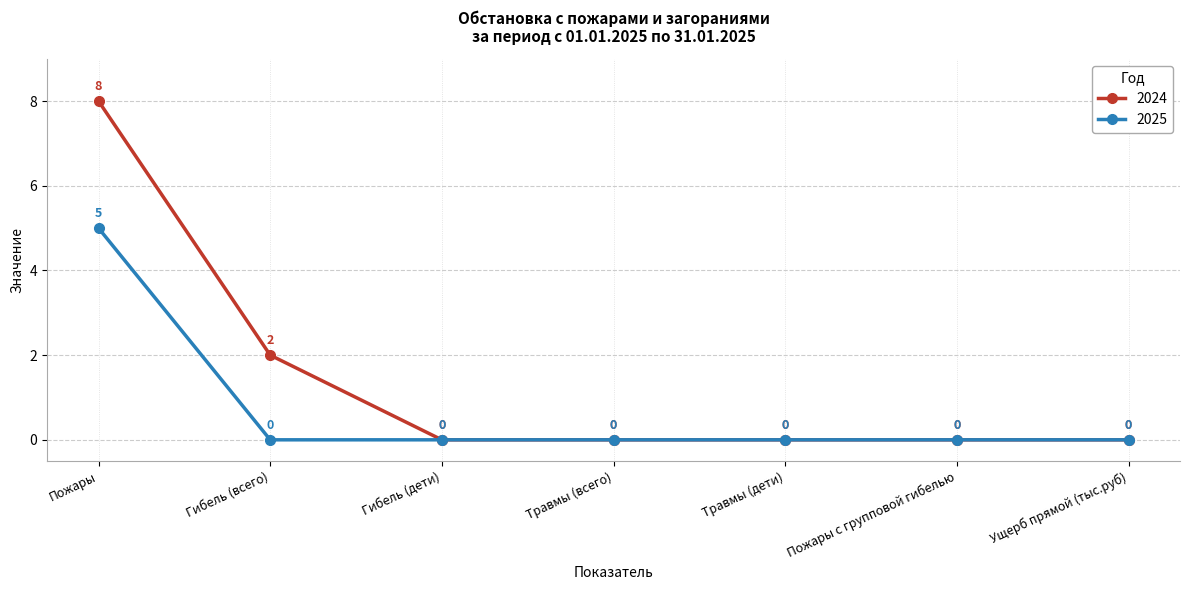

What is the difference between the highest and lowest values at Пожары?

3